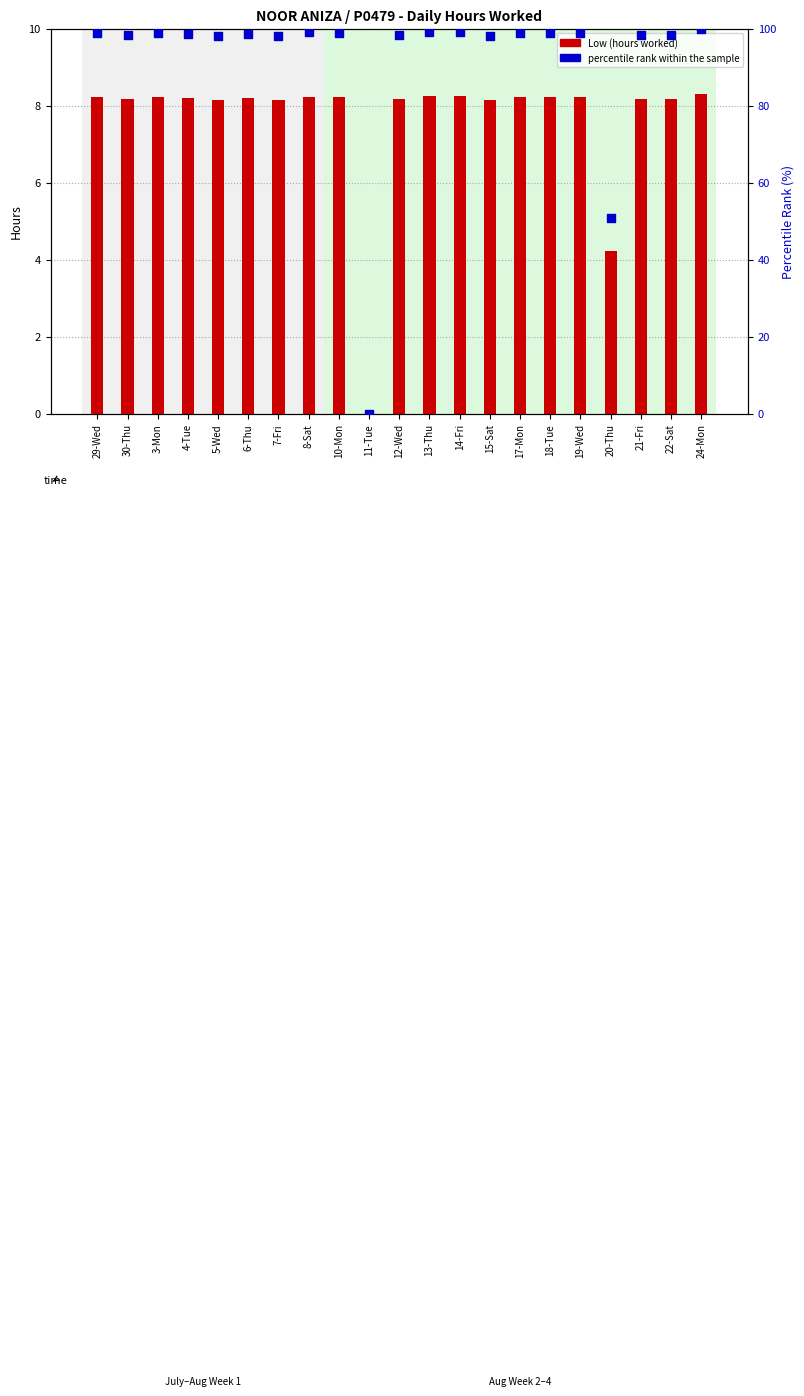

Which series has the largest total across all categories?

percentile rank within the sample